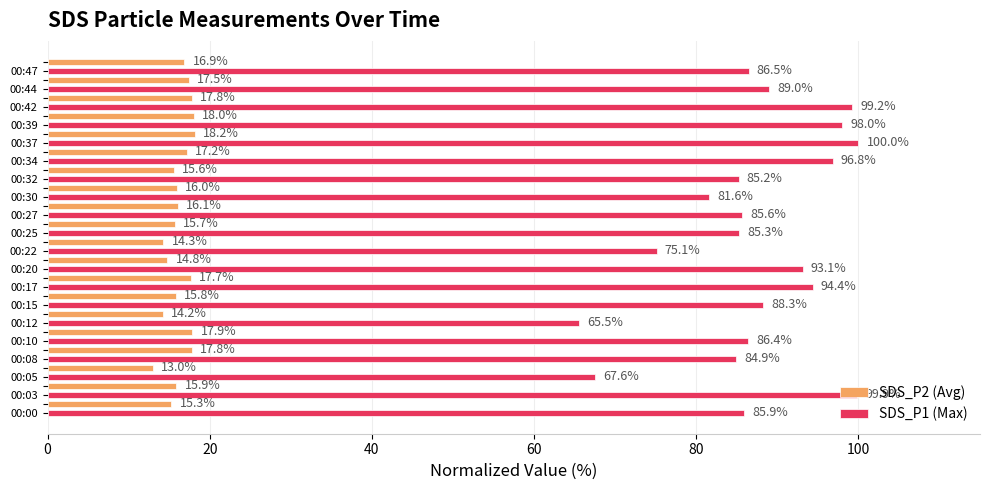

At which label does SDS_P2 (Avg) reach its peak?

00:37